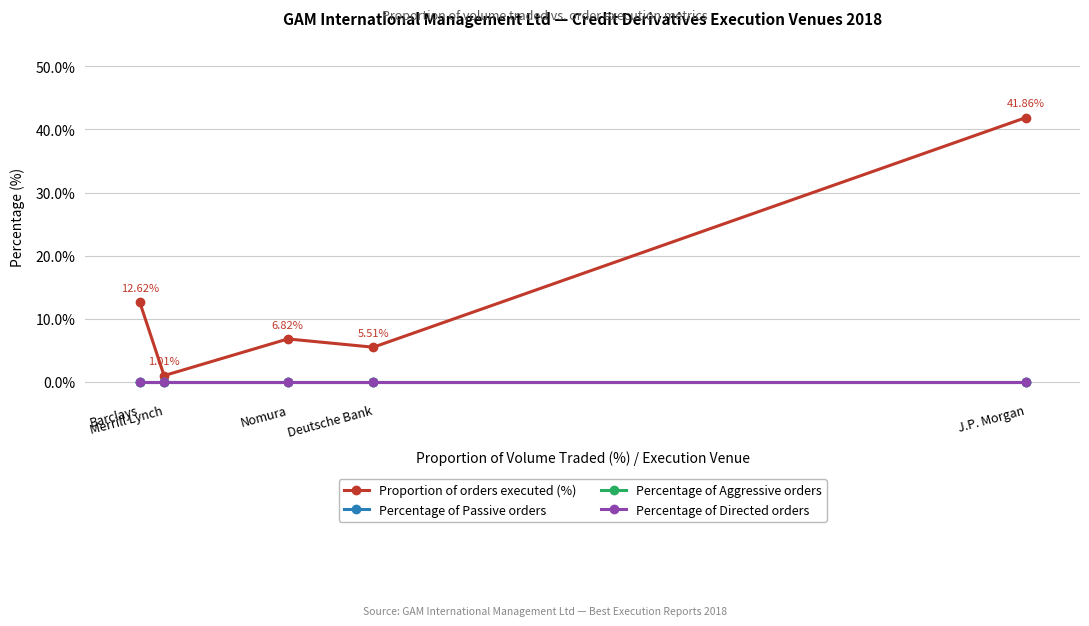

At Nomura, list the series in order from smallest to largest.

Percentage of Passive orders, Percentage of Aggressive orders, Percentage of Directed orders, Proportion of orders executed (%)